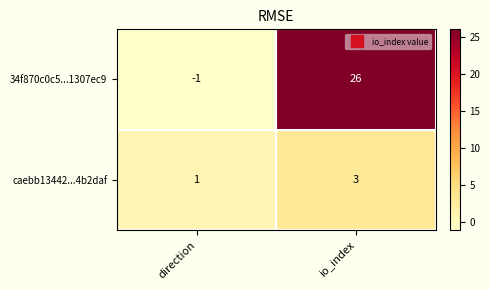

Which series has the largest range (max minus min)?

34f870c0c5...1307ec9